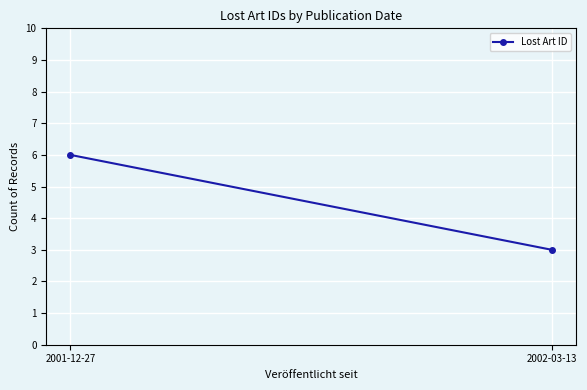

Reading right to left, list all the values displayed in this chart.

2002-03-13=3	2001-12-27=6